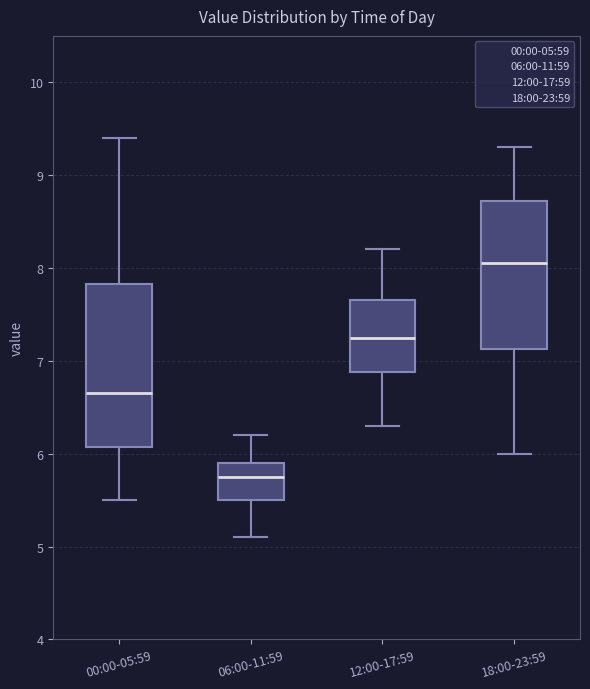

Which box is the tallest, from its lower edge to its upper edge?

00:00-05:59